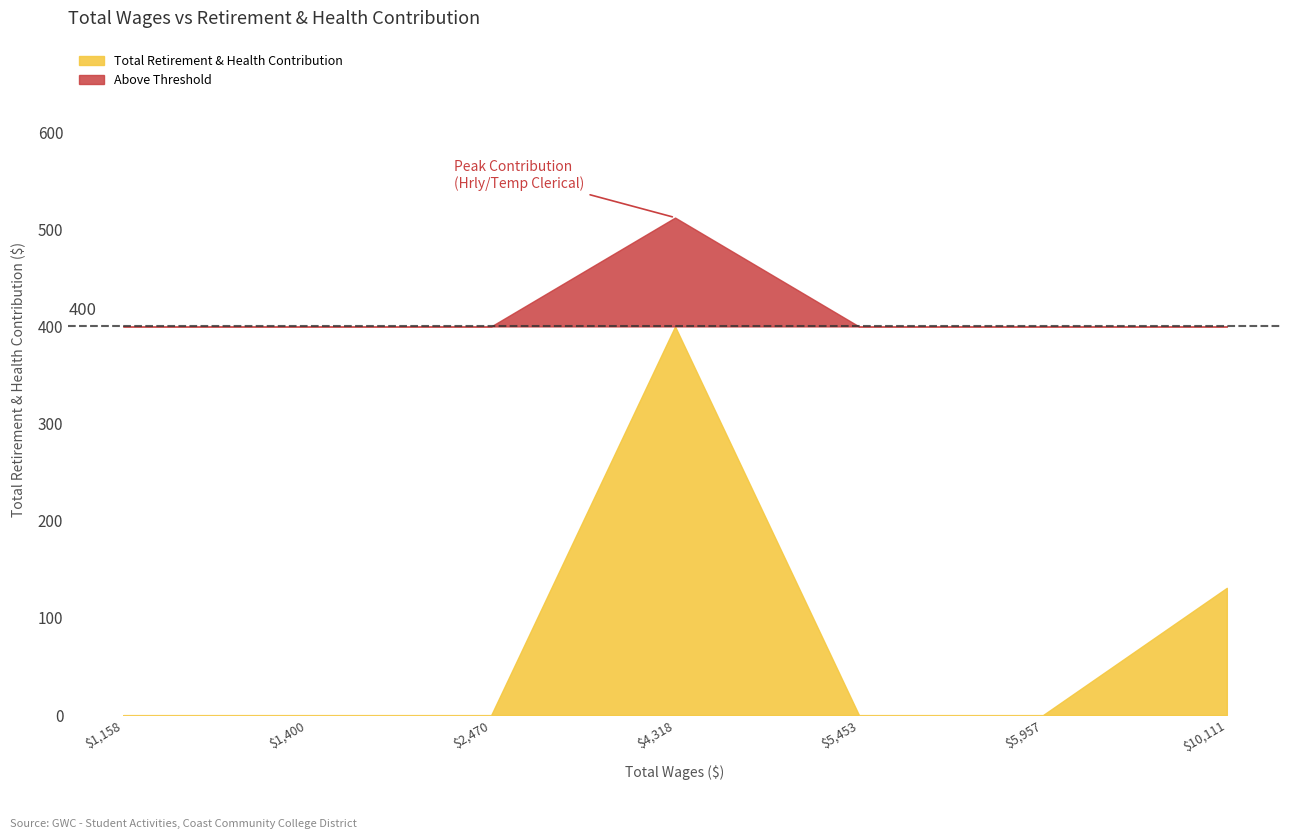

What is the difference between the maximum and minimum values?

512